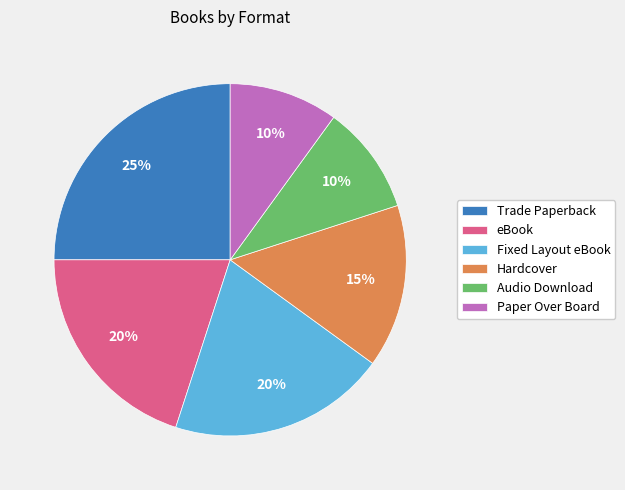

Which has a higher value, Paper Over Board or Trade Paperback?

Trade Paperback